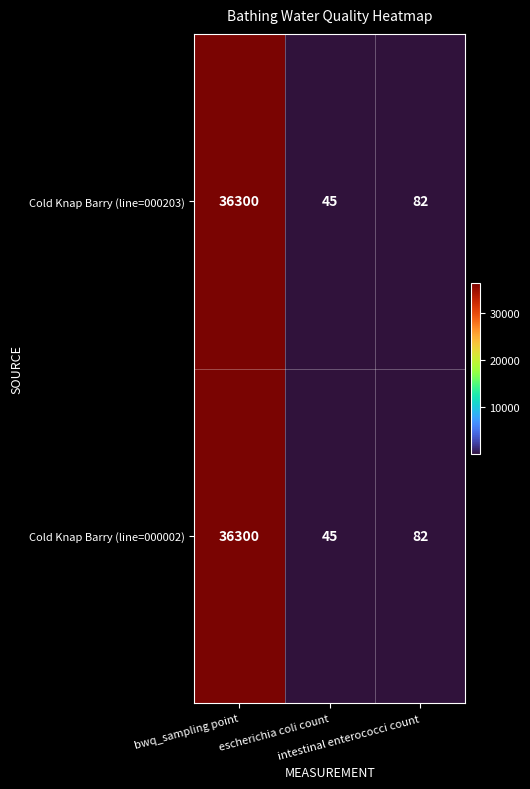

What is the maximum value for Cold Knap Barry (line=000203)?

36300